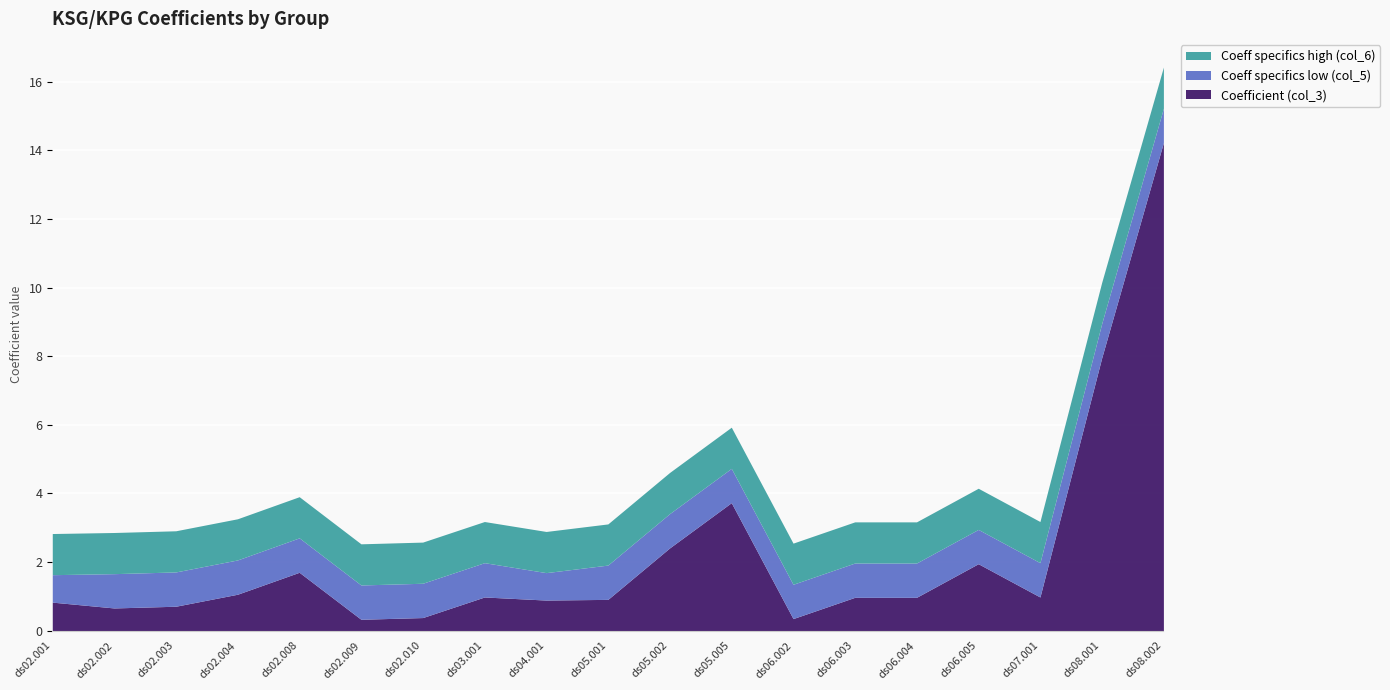

Between ds02.001 and ds02.009, which is larger?

ds02.001